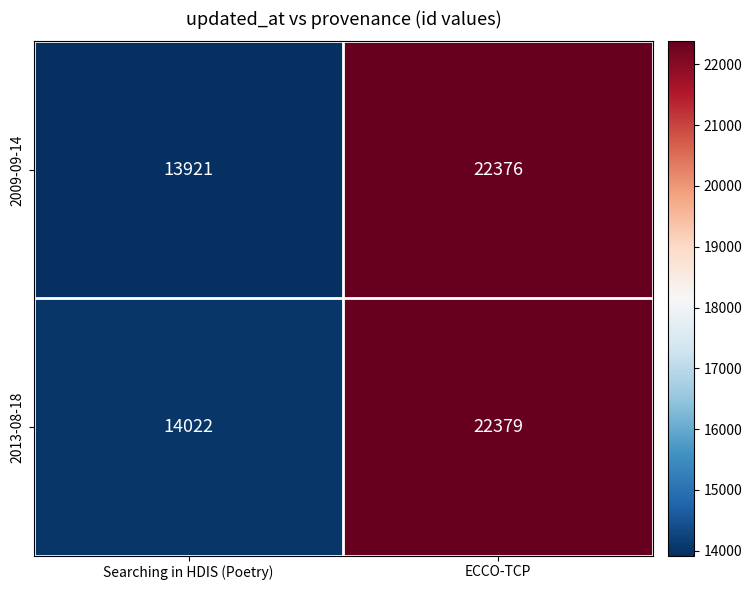

At how many categories does at least one series exceed 18439?

1